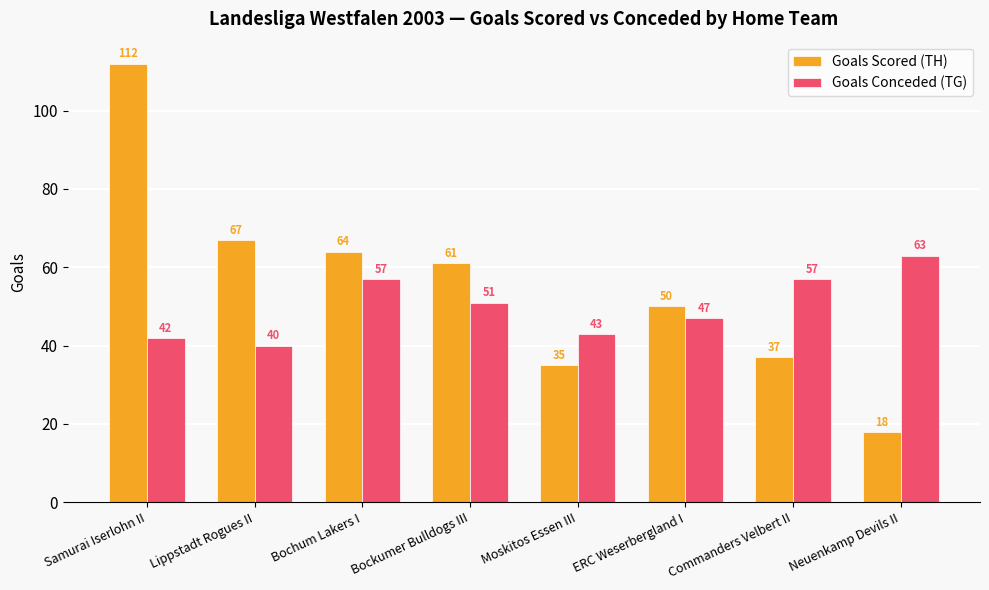

Which series has the largest range (max minus min)?

Goals Scored (TH)